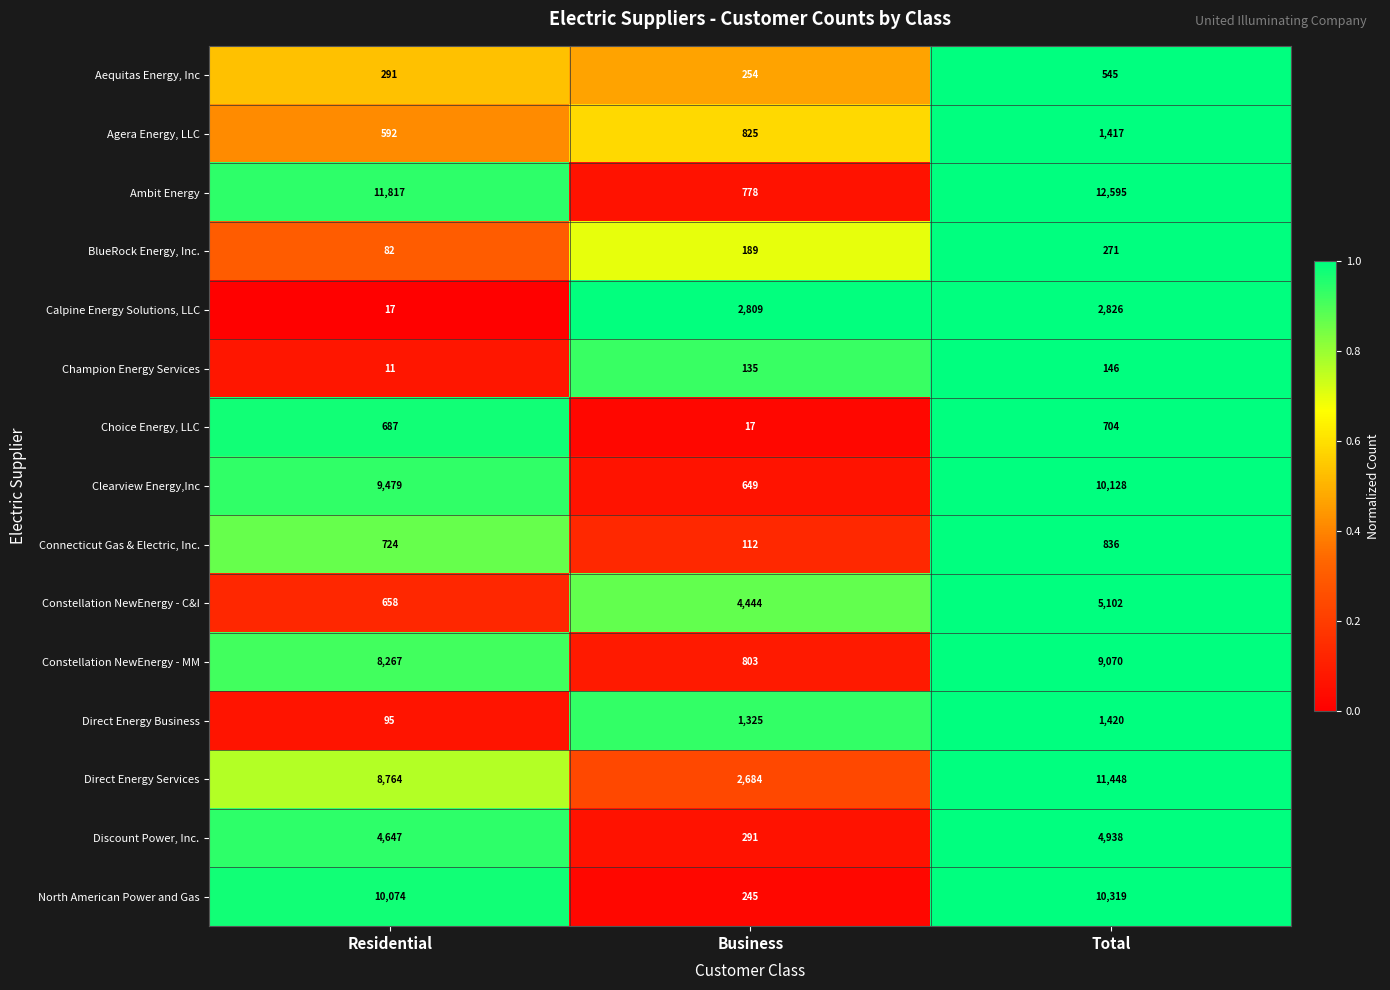

List the series in order of their peak value, highest first.

Ambit Energy, Direct Energy Services, North American Power and Gas, Clearview Energy,Inc, Constellation NewEnergy - MM, Constellation NewEnergy - C&I, Discount Power, Inc., Calpine Energy Solutions, LLC, Direct Energy Business, Agera Energy, LLC, Connecticut Gas & Electric, Inc., Choice Energy, LLC, Aequitas Energy, Inc, BlueRock Energy, Inc., Champion Energy Services